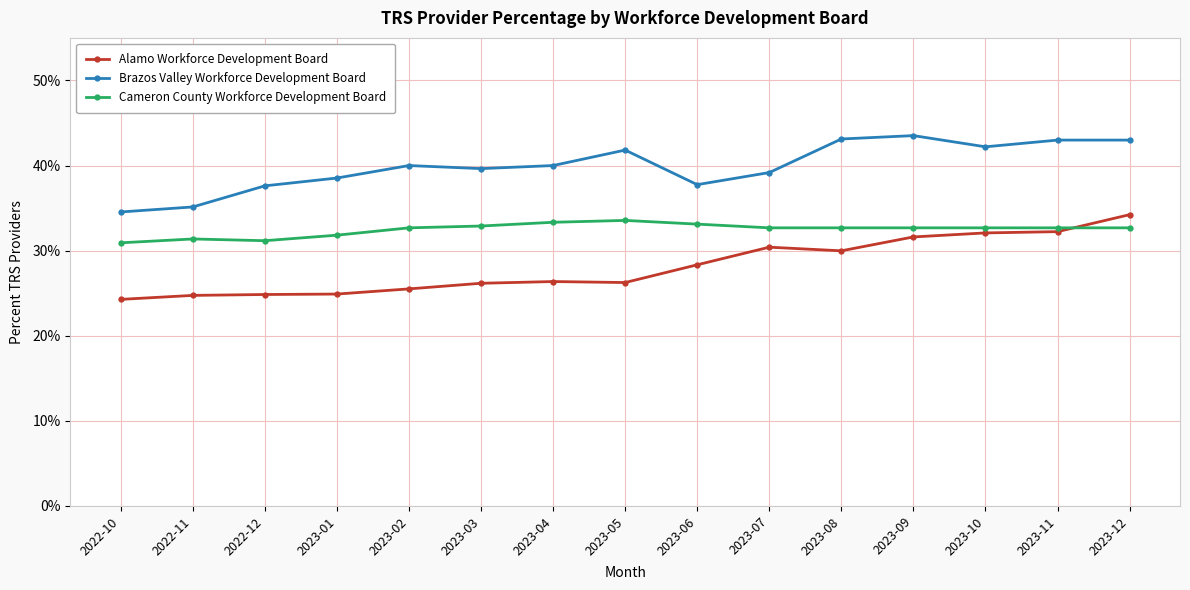

Is this an area chart (filled region under the line)?

No